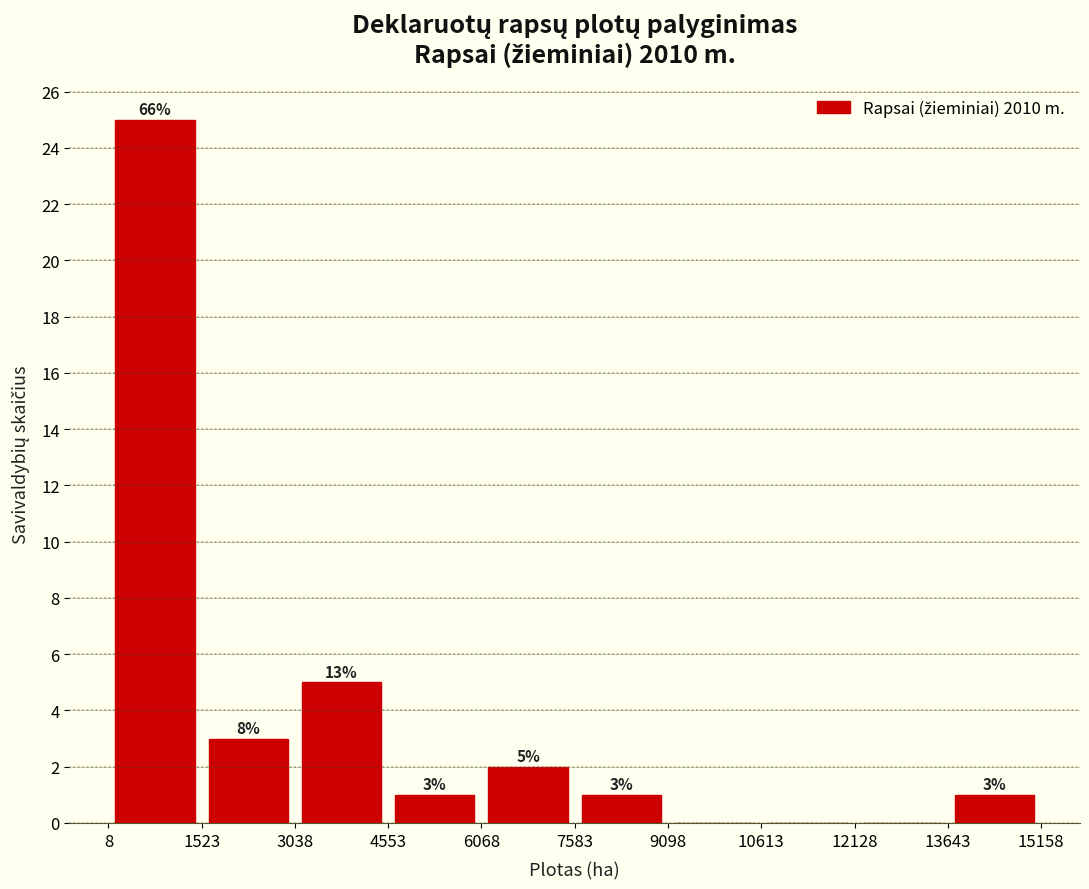

Over which range of the x-axis is the bar tallest?

0 to 1600